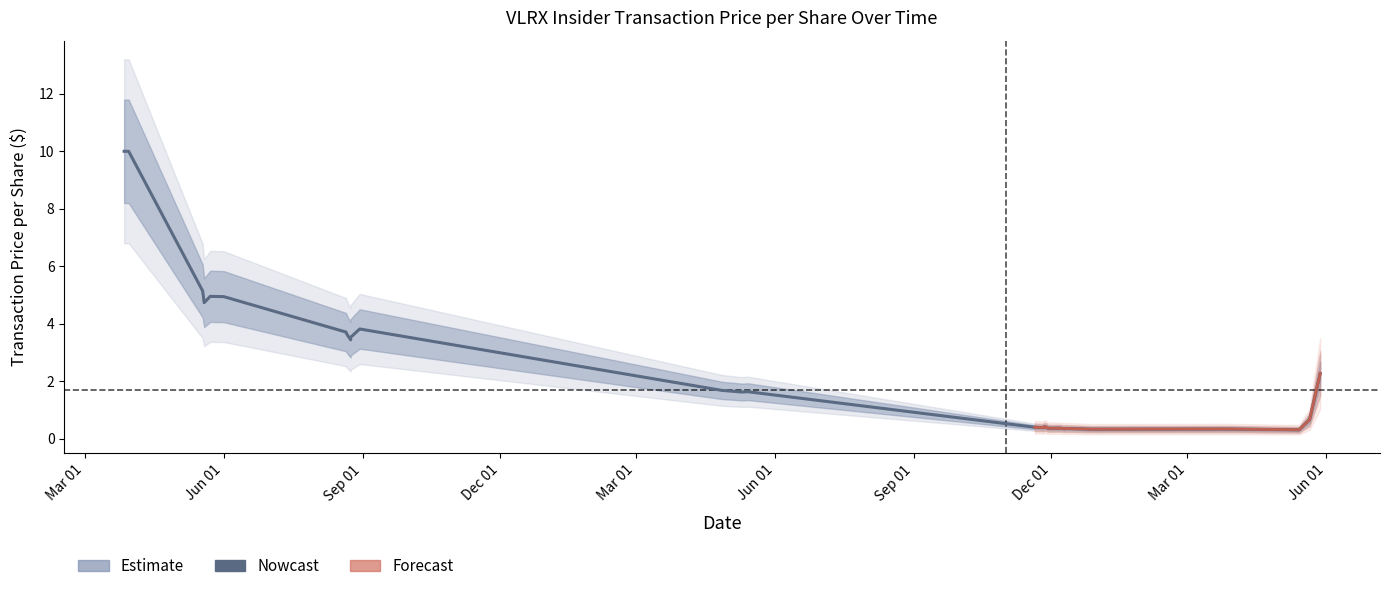

What is the value of the transactionPricePerShare point at the 9th from the left?

0.4